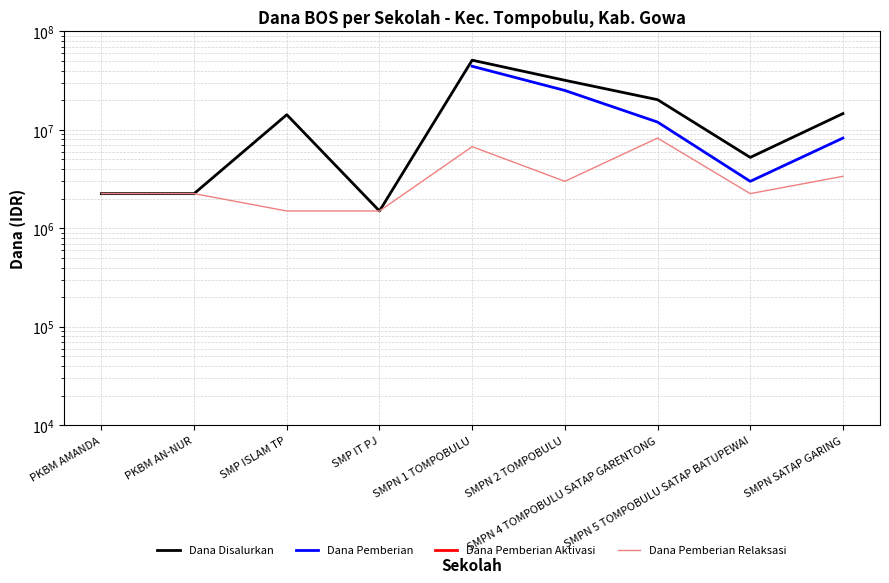

True or false: Dana Disalurkan and Dana Pemberian Relaksasi intersect in this chart.

False